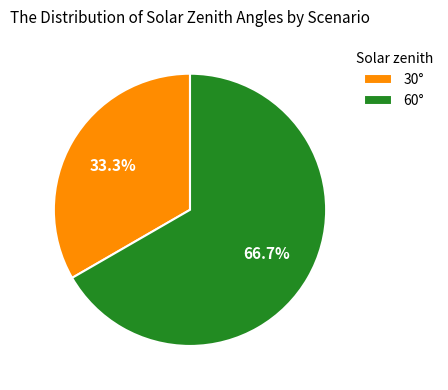

What percentage do 30° and 60° together represent?

100.0%